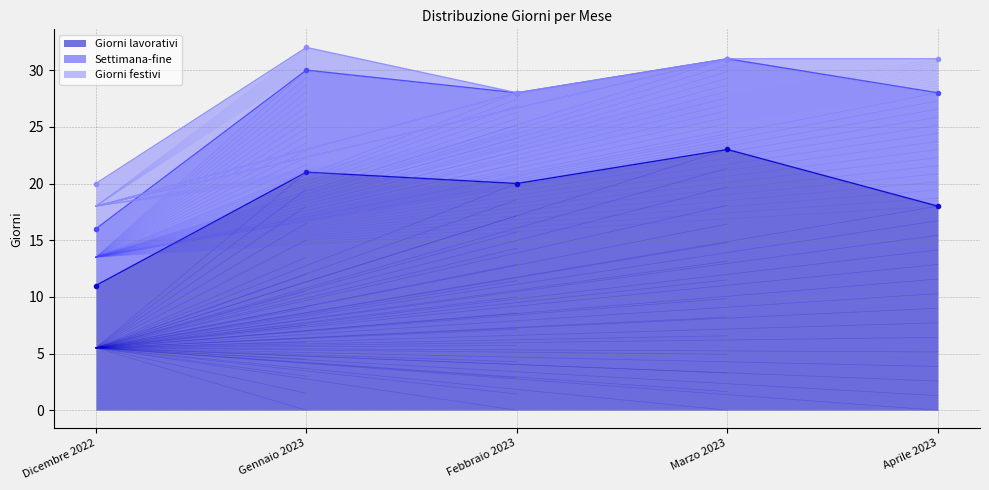

Which series changed the most between Dicembre 2022 and Aprile 2023?

Giorni lavorativi